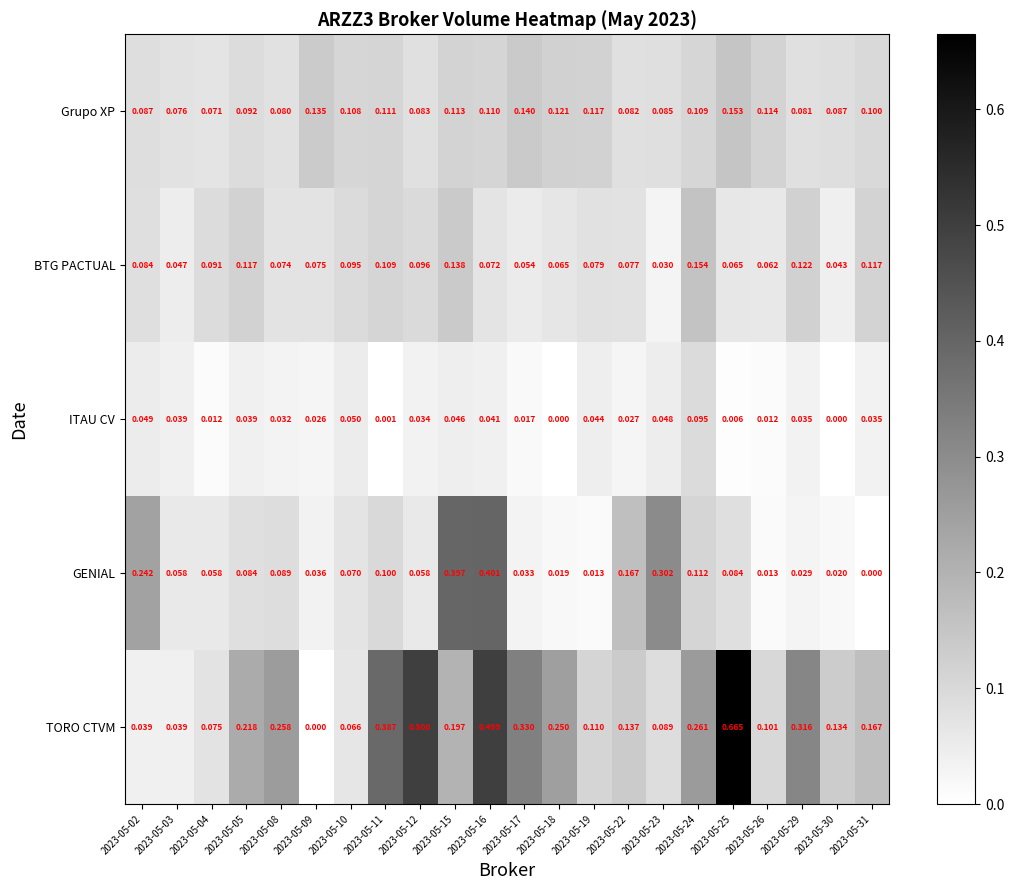

Which series has the widest spread of values?

TORO CTVM